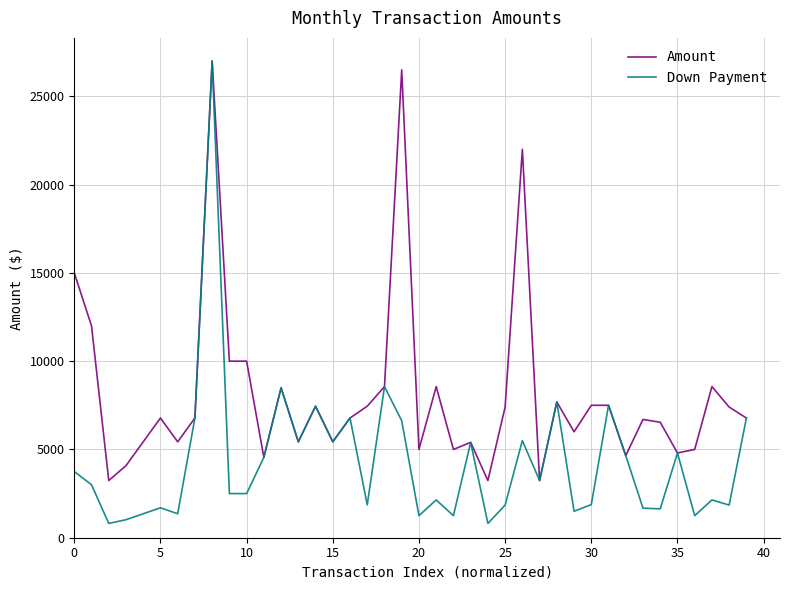

Rank the series by their average value, from lowest to highest.

Down Payment, Amount